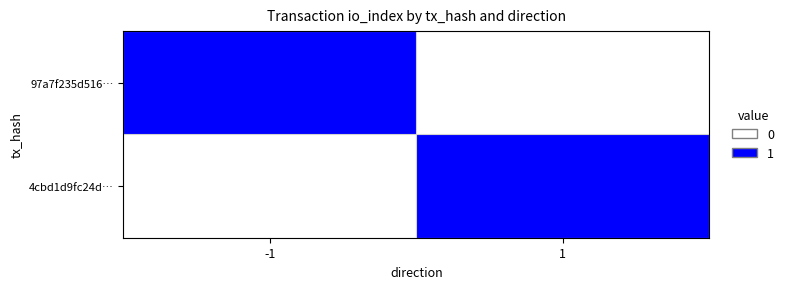

Which series has the largest range (max minus min)?

97a7f235d516…